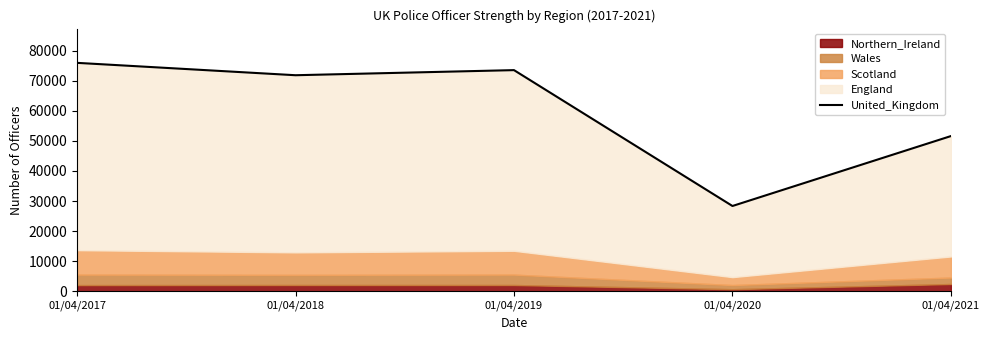

What is the highest value of the United_Kingdom series?

75980.0